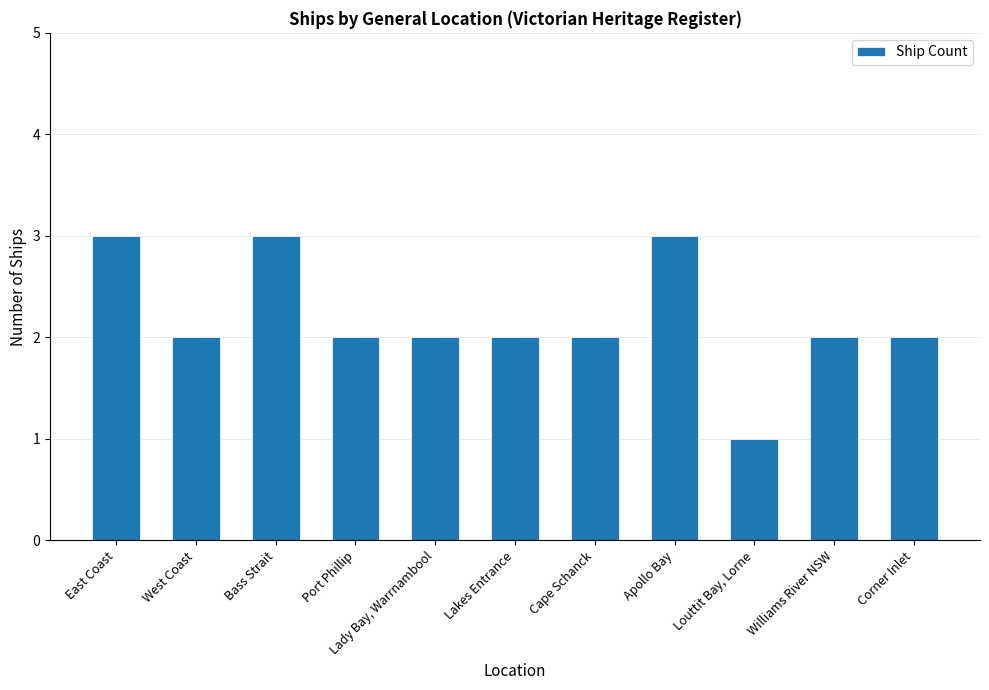

What is the average value?

2